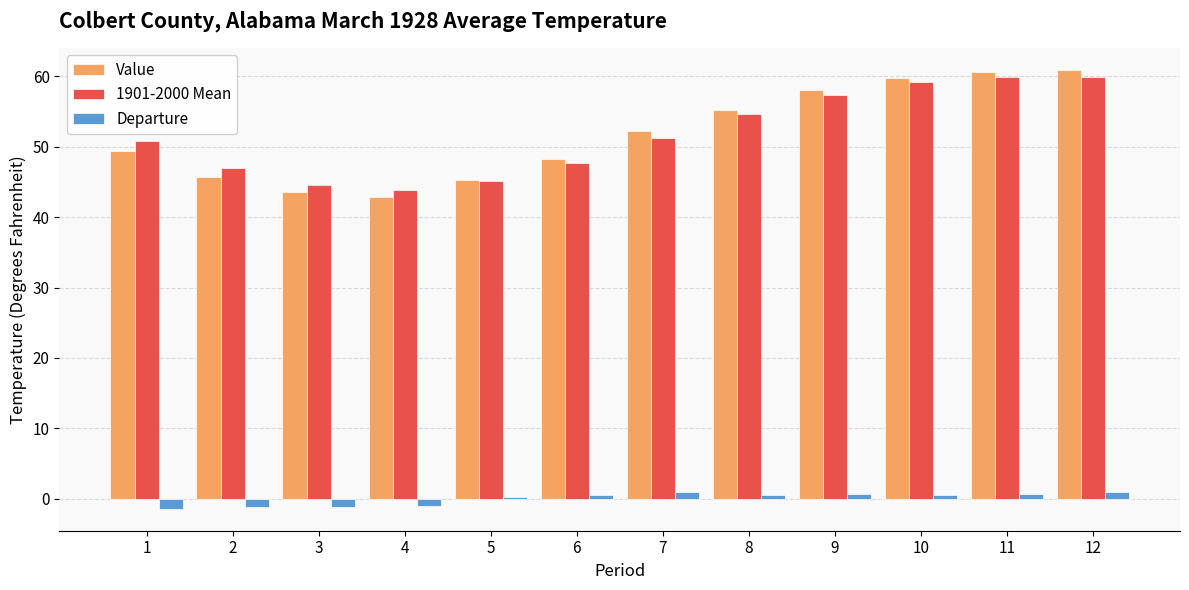

Which series changed the most between 4 and 10?

Value